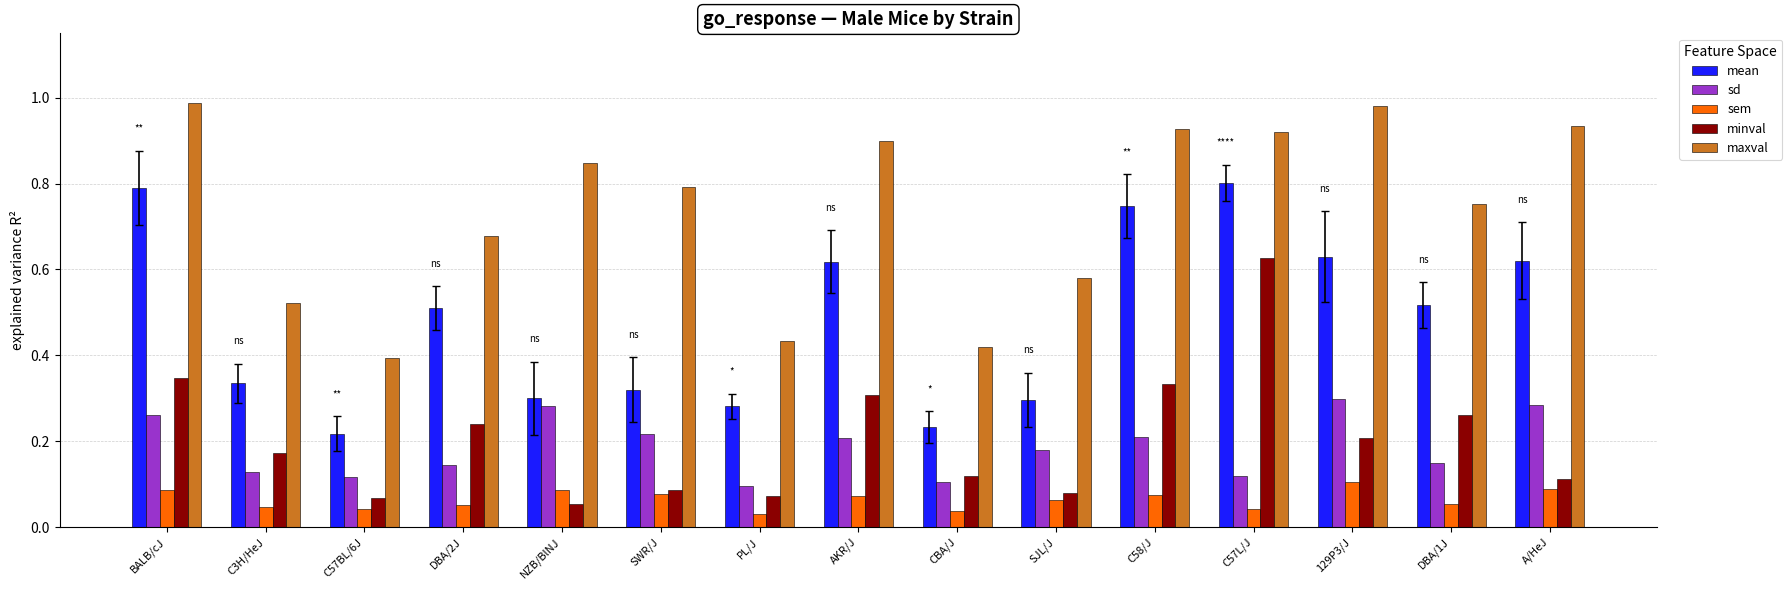

How many mean values are between 0 and 1?

15